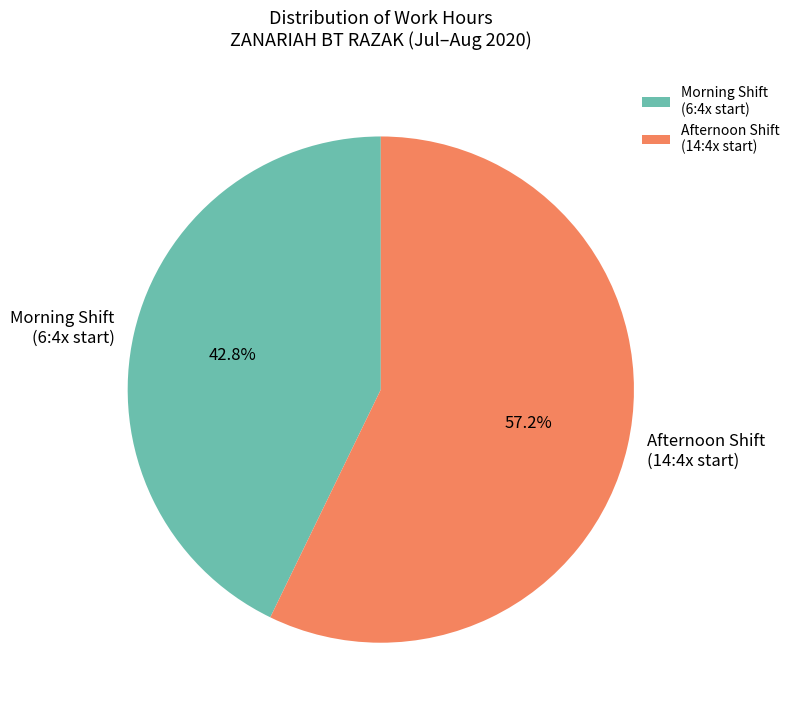

What is the total percentage of Morning Shift (6:4x start) and Afternoon Shift (14:4x start)?

100.0%